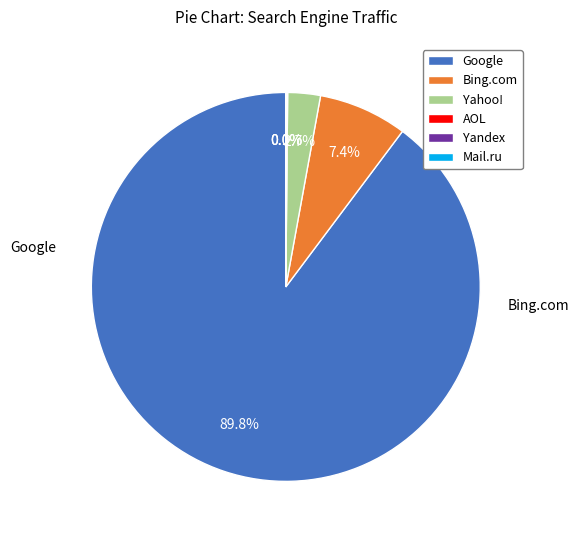

What is the largest slice in the pie chart?

Google